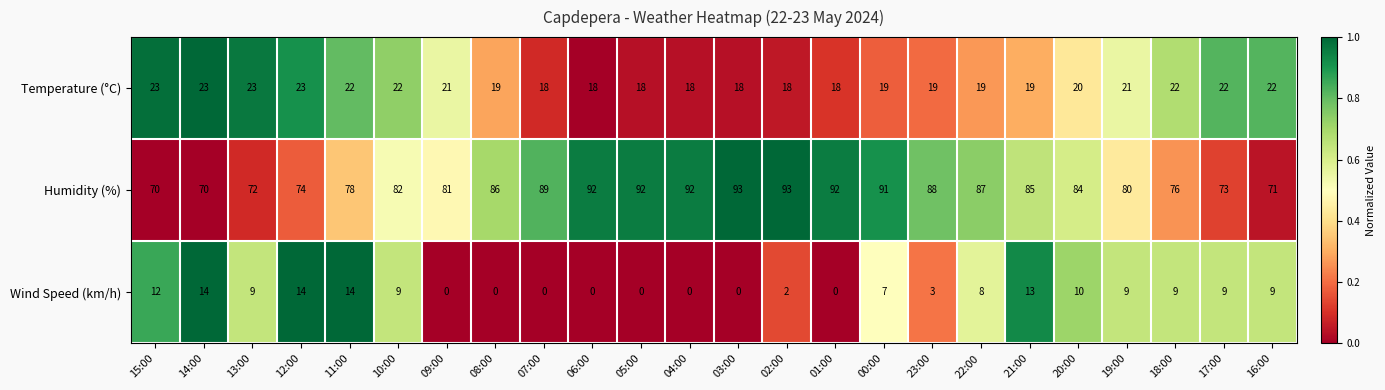

At 06:00, list the series in order from largest to smallest.

Humidity (%), Temperature (°C), Wind Speed (km/h)